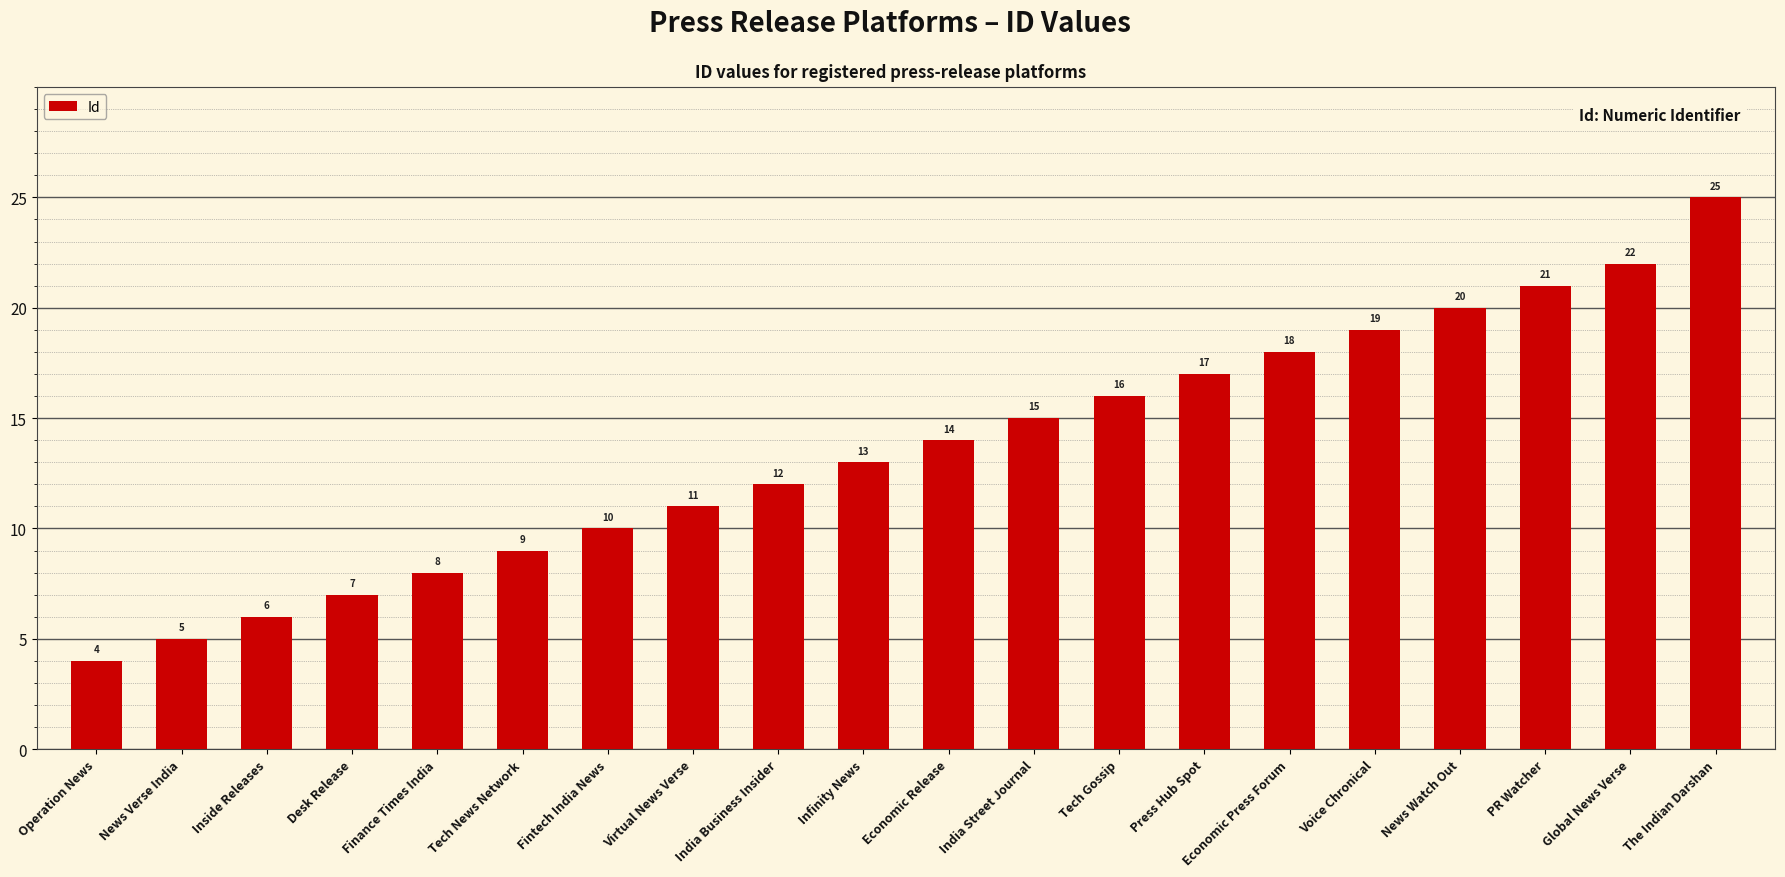

What is the sum of all values?

272